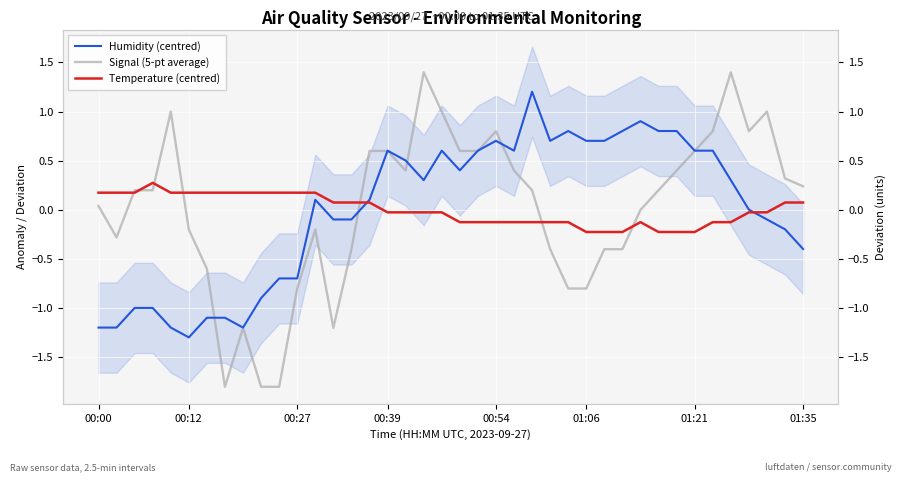

How many values in the Signal (5-pt average) series are below 0?

17